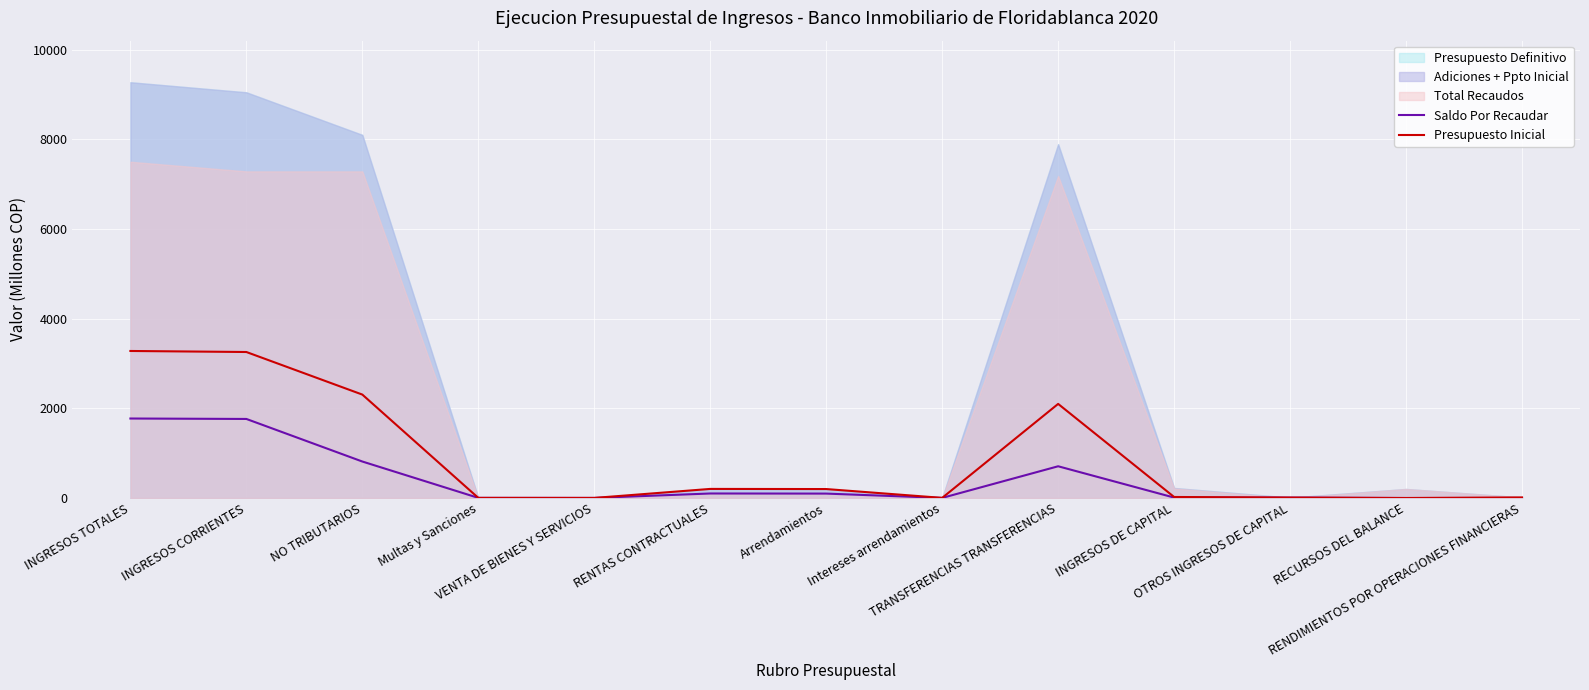

What is the difference between the Presupuesto Inicial values at INGRESOS TOTALES and Arrendamientos?

3081.0